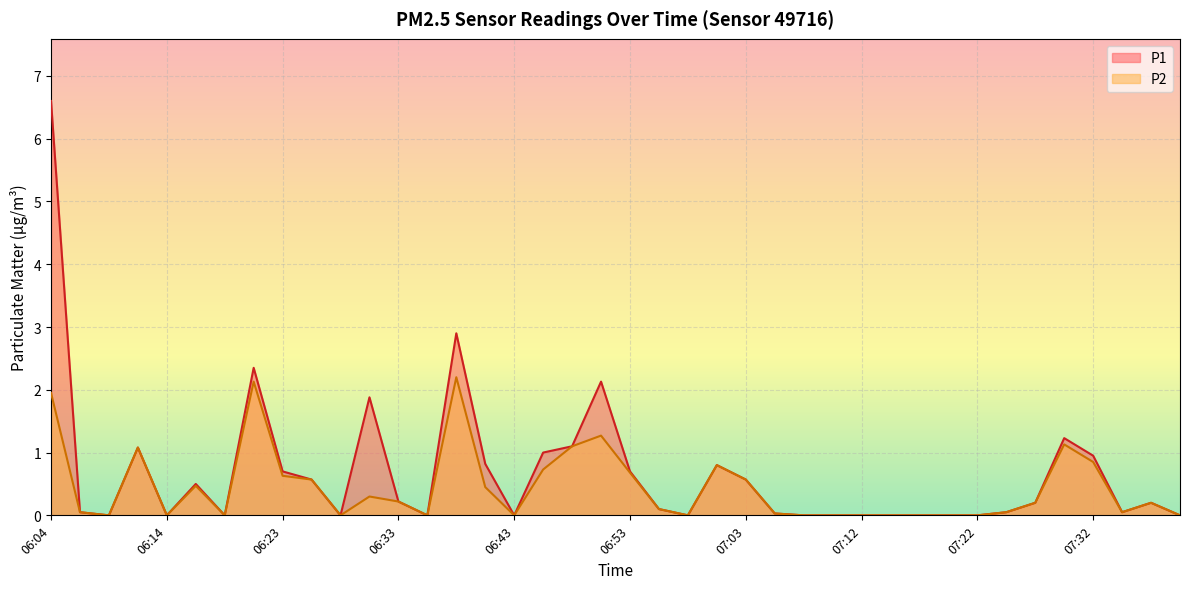

How many lines are shown in the chart?

2